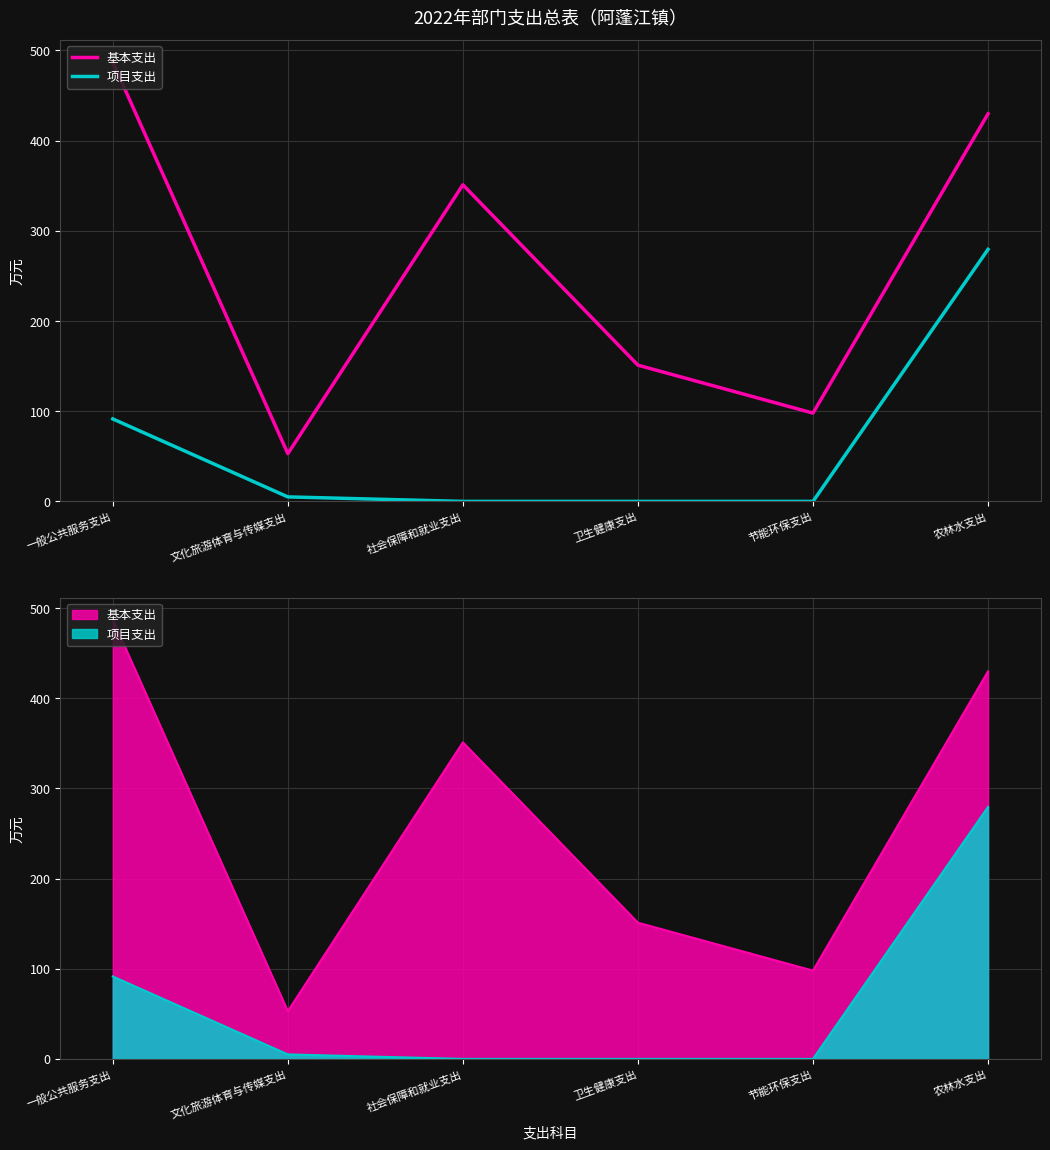

Which category has the lowest value in the 基本支出 series?

文化旅游体育与传媒支出